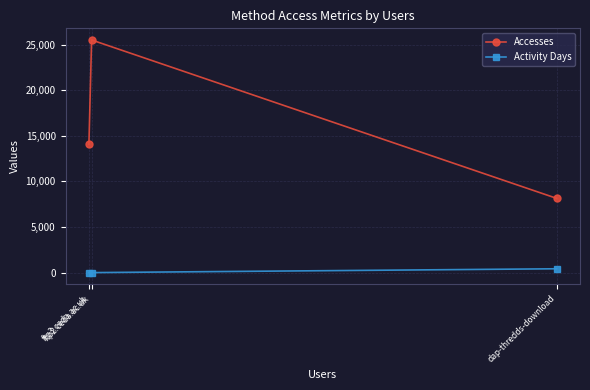

What is the minimum value shown in the chart?

6